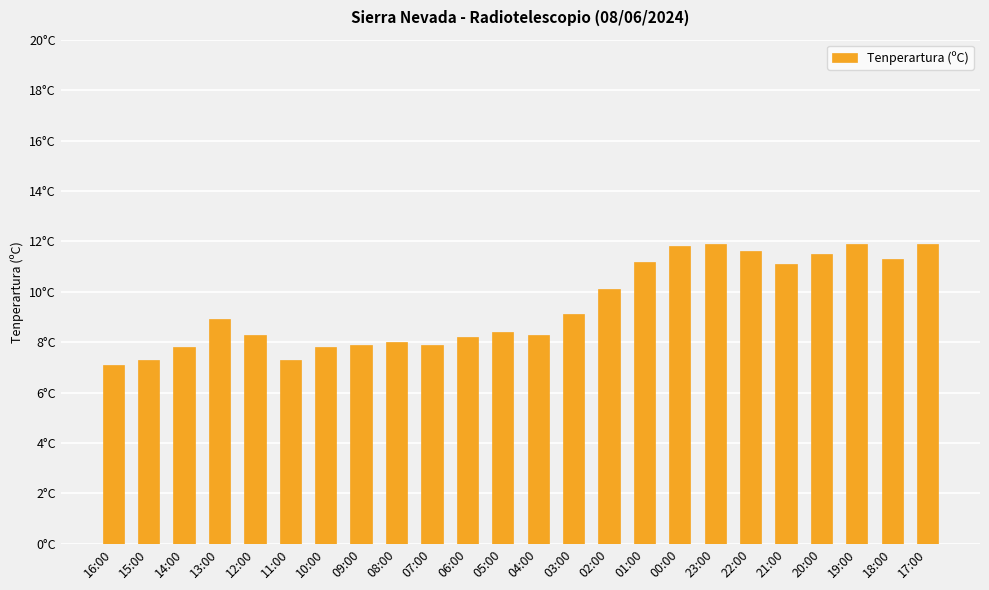

What is the change in value from 15:00 to 00:00?

+4.5